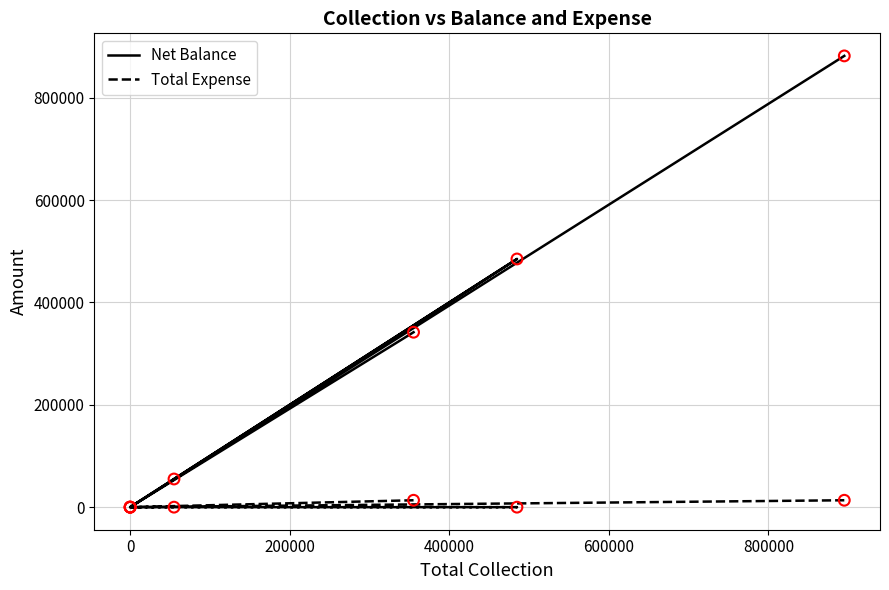

What are all the series names shown in the legend?

Net Balance, Total Expense